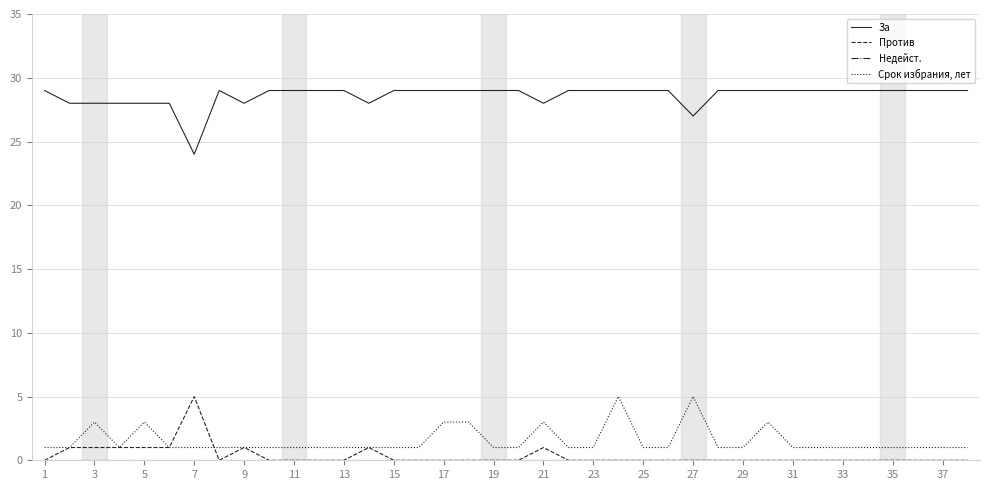

True or false: Срок избрания, лет and За intersect in this chart.

False